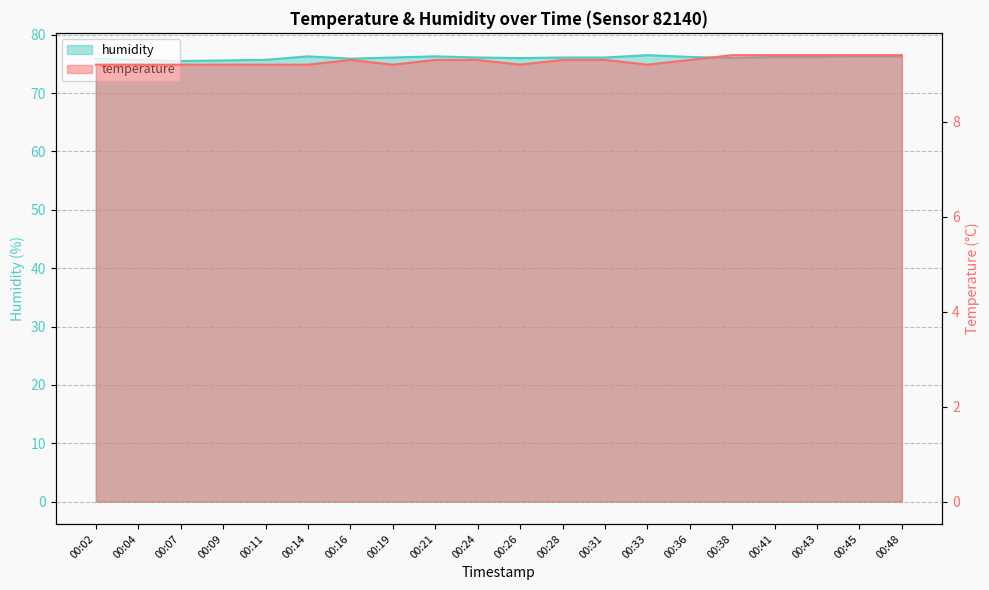

What is the value of the humidity point at the 16th from the left?

76.0